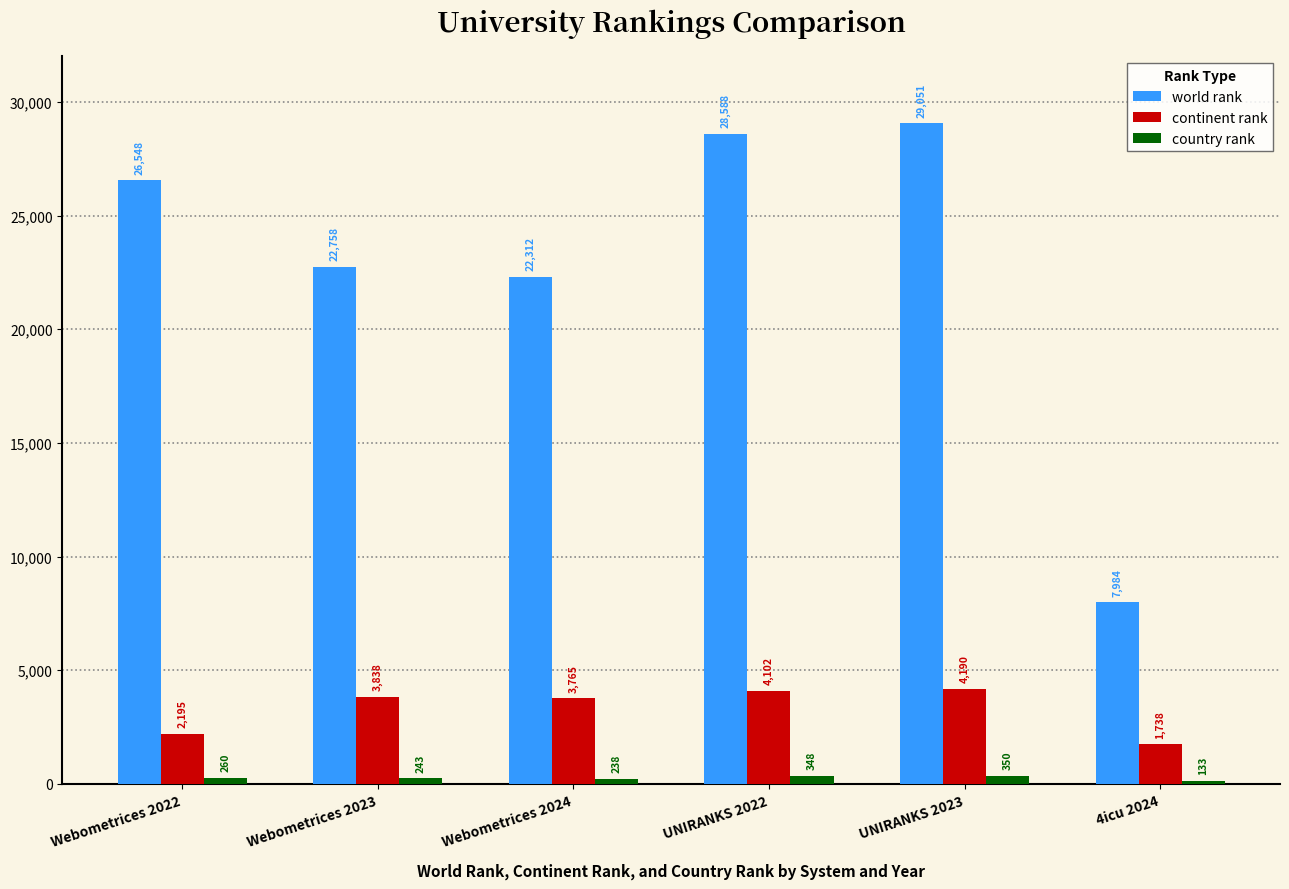

Is the value of world rank at UNIRANKS 2023 greater than the value of continent rank at Webometrices 2023?

Yes